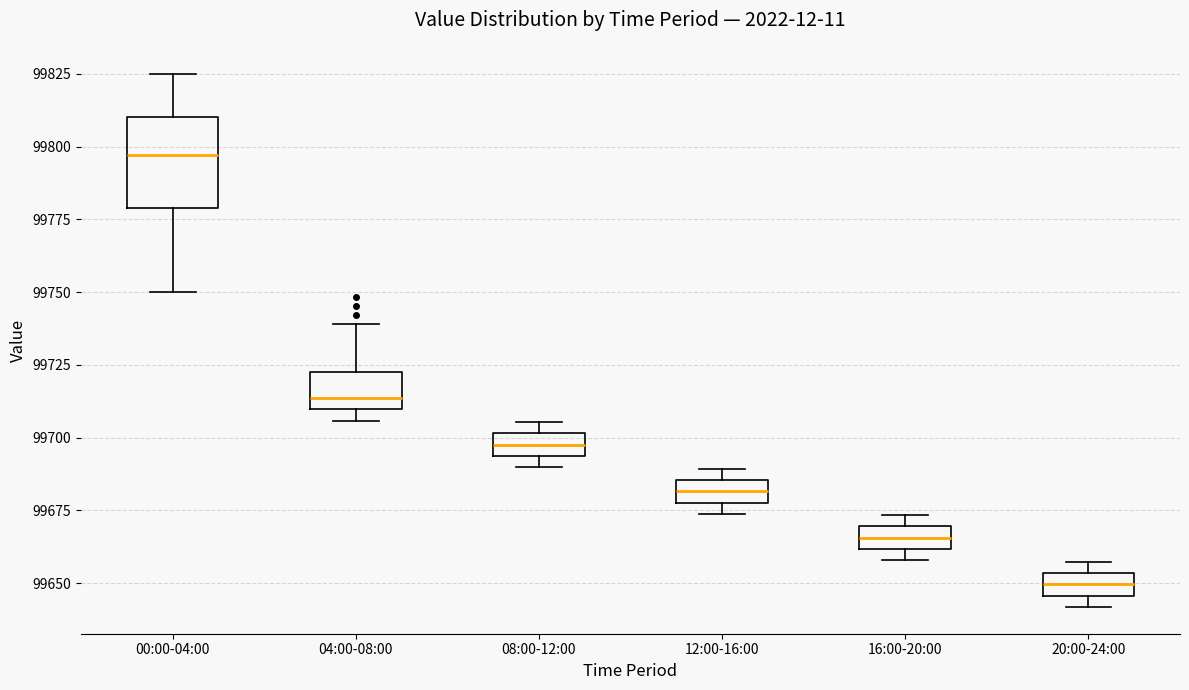

Reading left to right, read every box against the y-axis: the position of its median line, the range the box covers, and the ends of its whiskers. The values are not printed on the chart, so give them approximately, as read against the axis.

00:00-04:00: median 99795, box 99780 to 99810, whiskers 99750 to 99825
04:00-08:00: median 99715, box 99710 to 99725, whiskers 99705 to 99740
08:00-12:00: median 99700 (inside the box), box 99695 to 99700, whiskers 99690 to 99705
12:00-16:00: median 99680 (inside the box), box 99680 to 99685, whiskers 99675 to 99690
16:00-20:00: median 99665, box 99660 to 99670, whiskers 99660 (just below the box's lower edge) to 99675
20:00-24:00: median 99650, box 99645 to 99655, whiskers 99640 to 99655 (just above the box's upper edge)